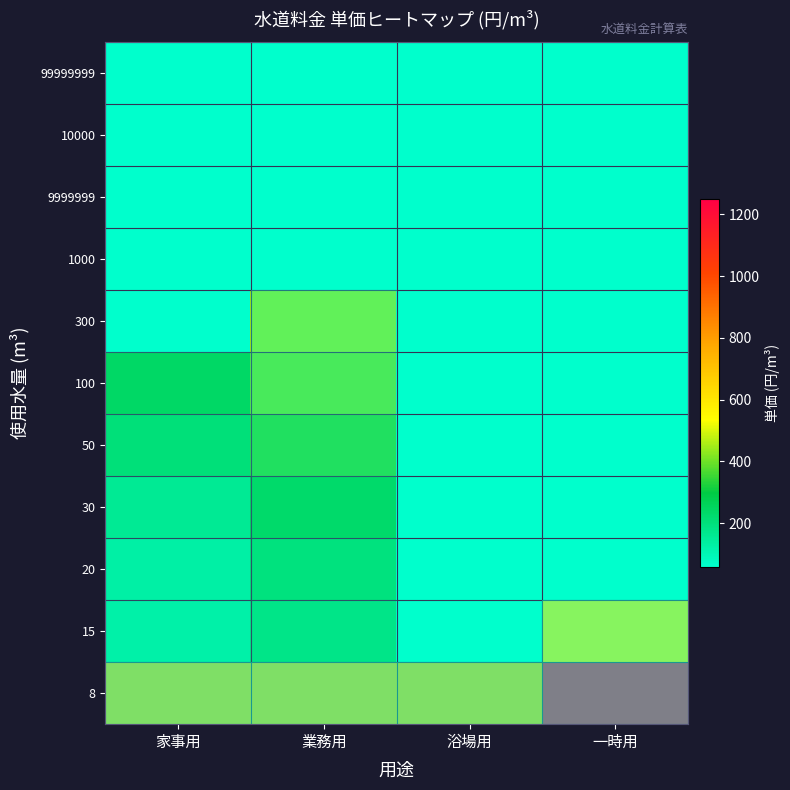

Between 浴場用 and 家事用, which is larger?

浴場用